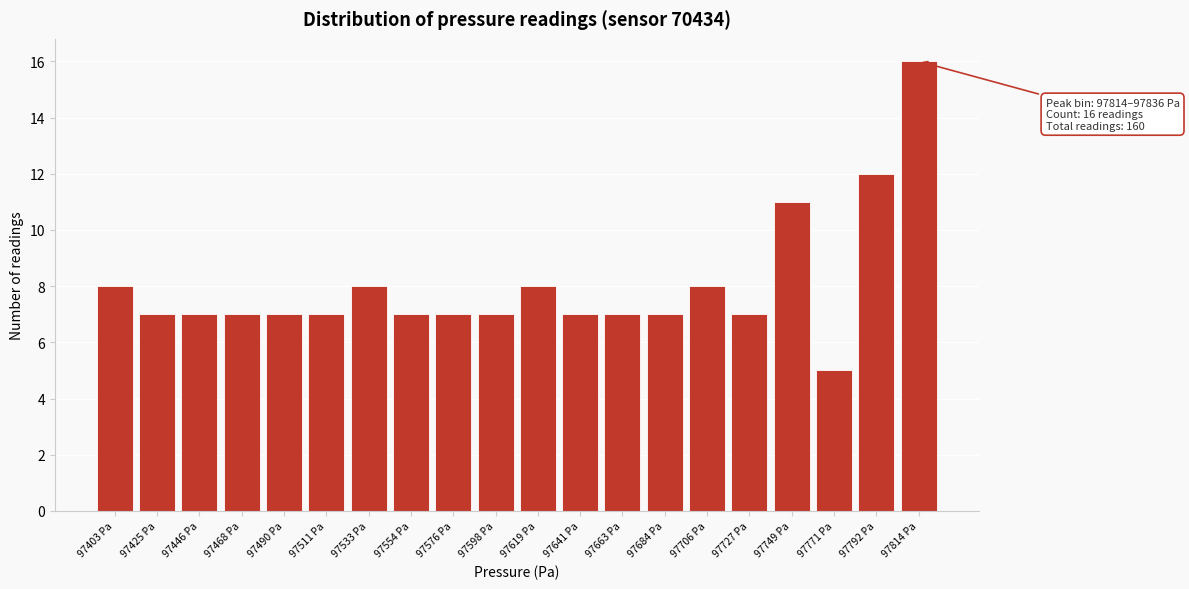

Reading right to left, what are all the values shown in this chart?

16	12	5	11	7	8	7	7	7	8	7	7	7	8	7	7	7	7	7	8